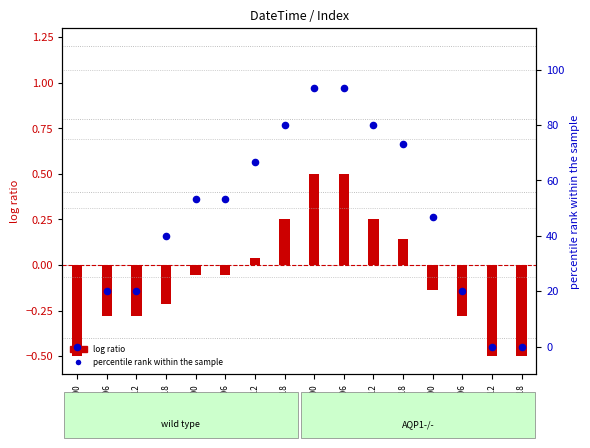

Which series reaches the minimum Y coordinate?

log ratio